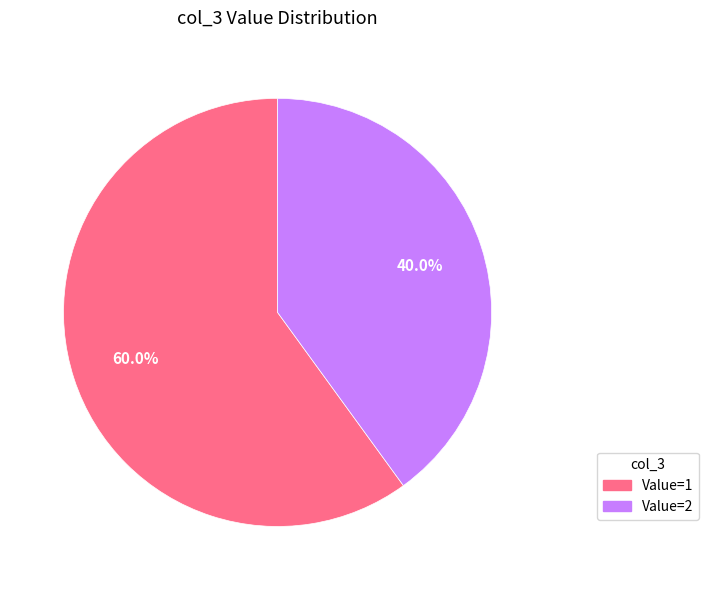

Is there a majority slice in this chart?

Yes